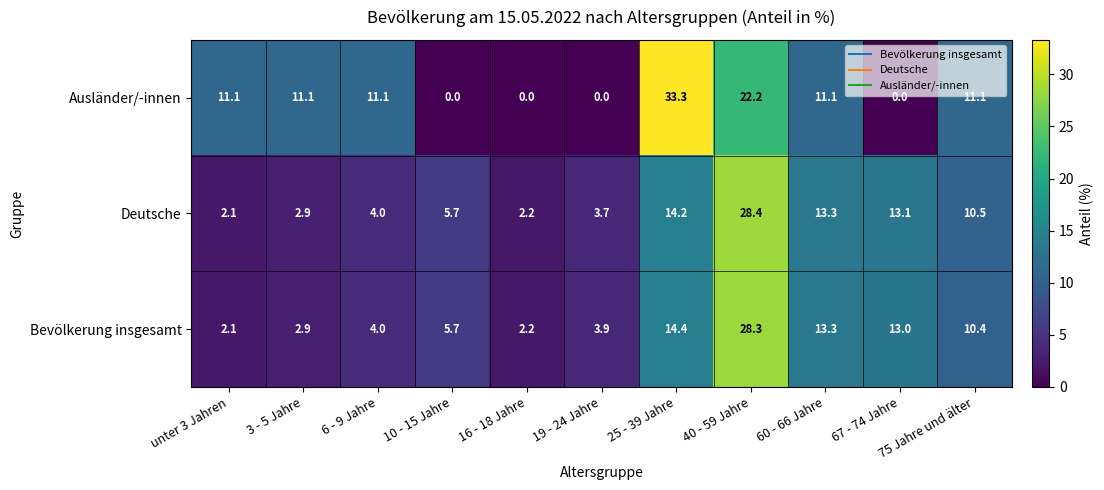

Count the number of categories in the chart.

11